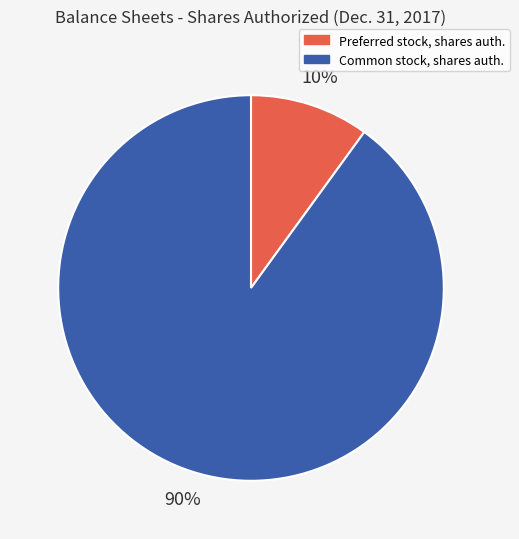

Is it true that Preferred stock, shares auth. is 10% of the pie?

True